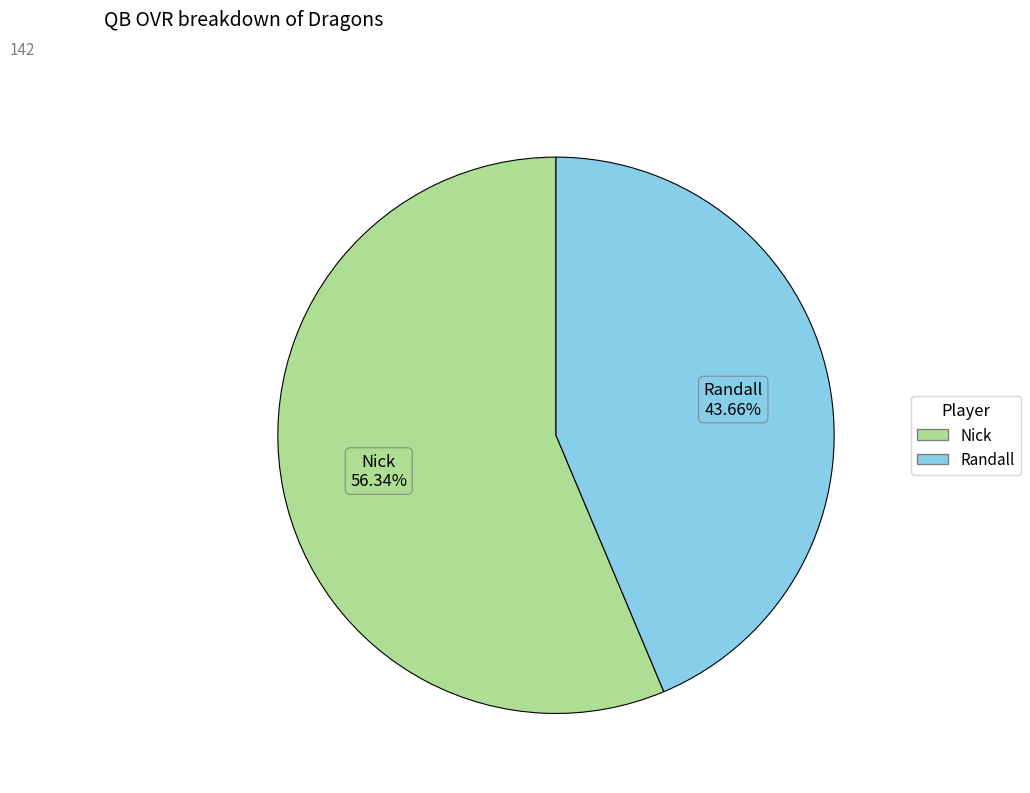

How many slices are in this pie chart?

2